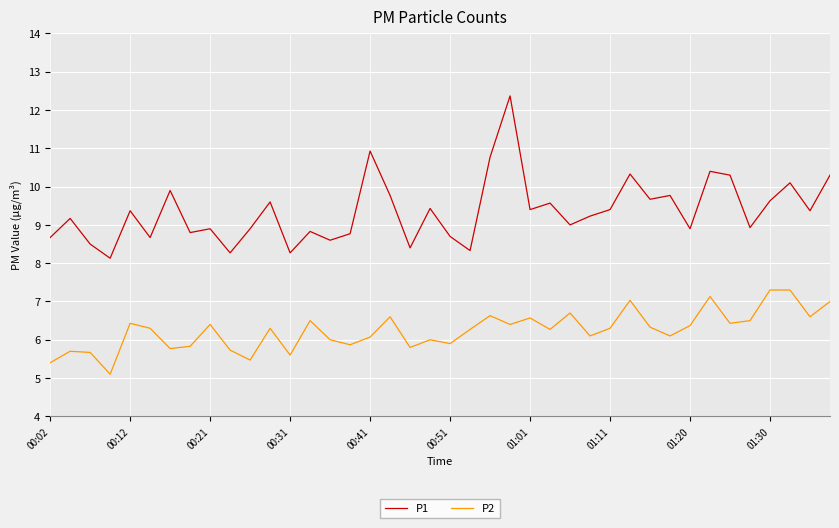

Which series has the largest total across all categories?

P1